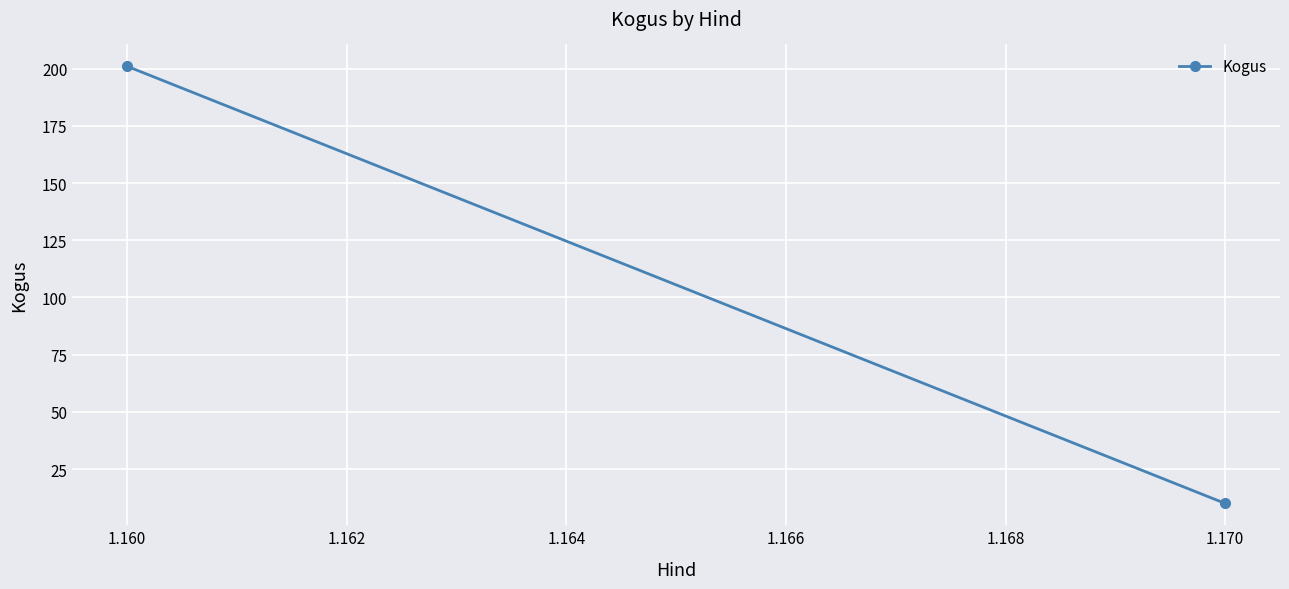

What is the sum of all values?

211